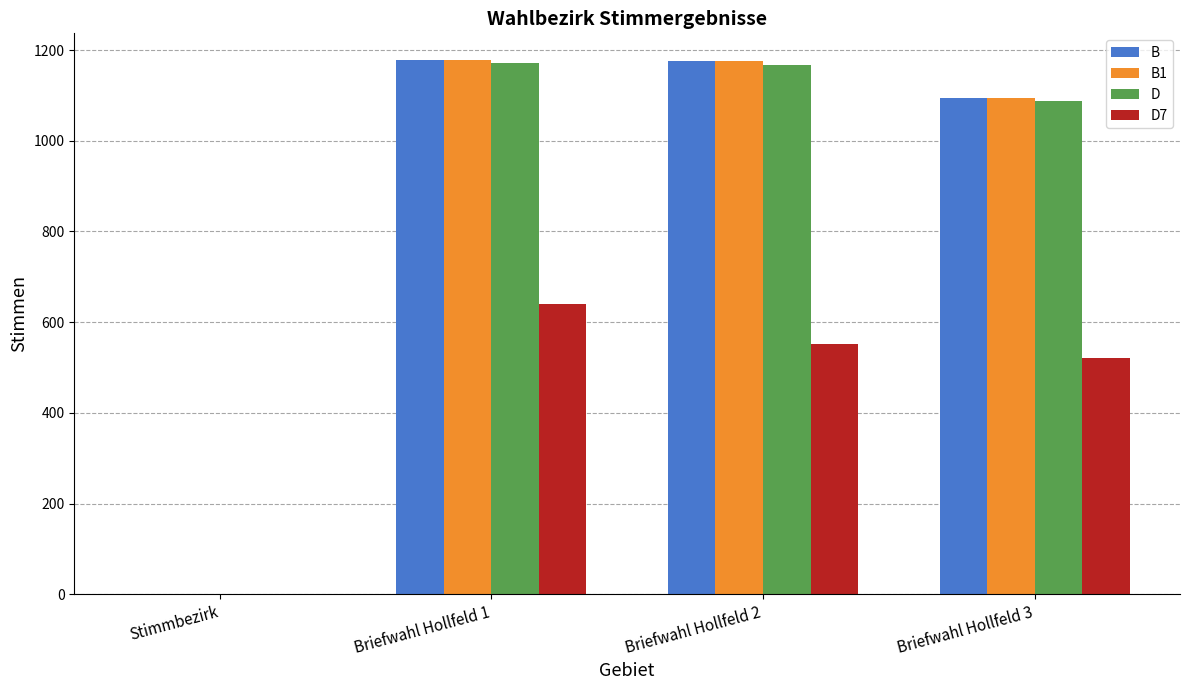

The value of D at Briefwahl Hollfeld 2 is 756. True or false?

False